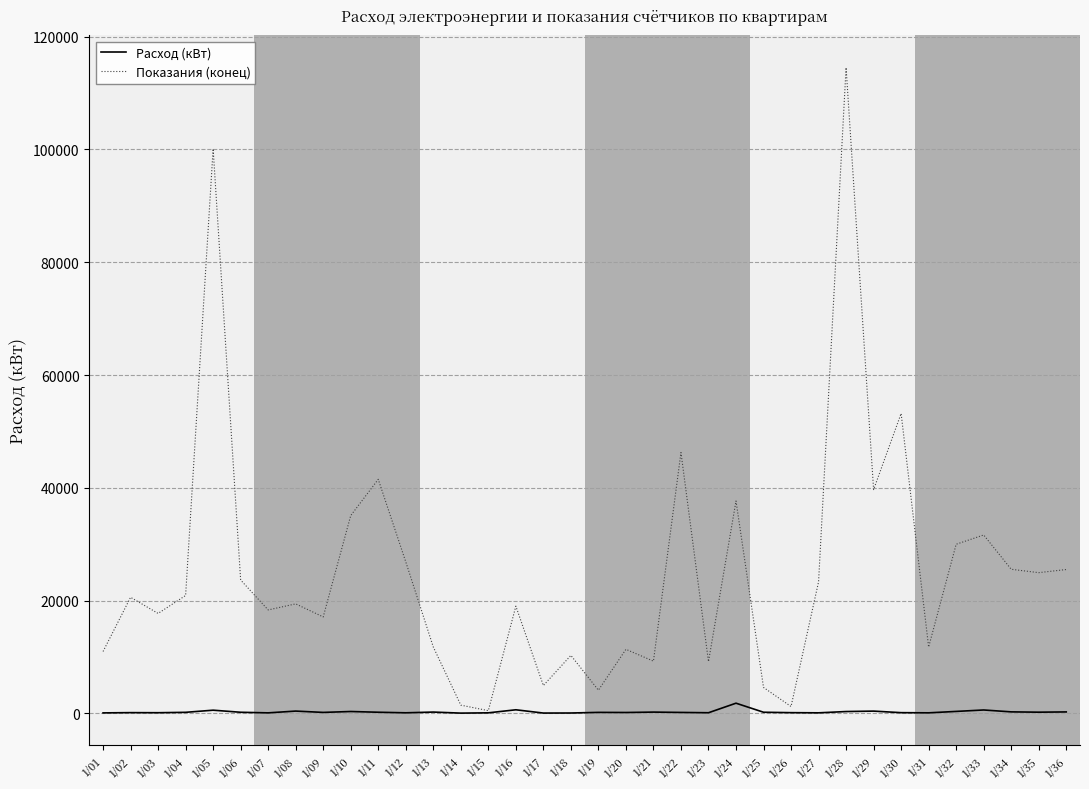

Rank the series by their average value, from highest to lowest.

Показания (конец), Расход (кВт)